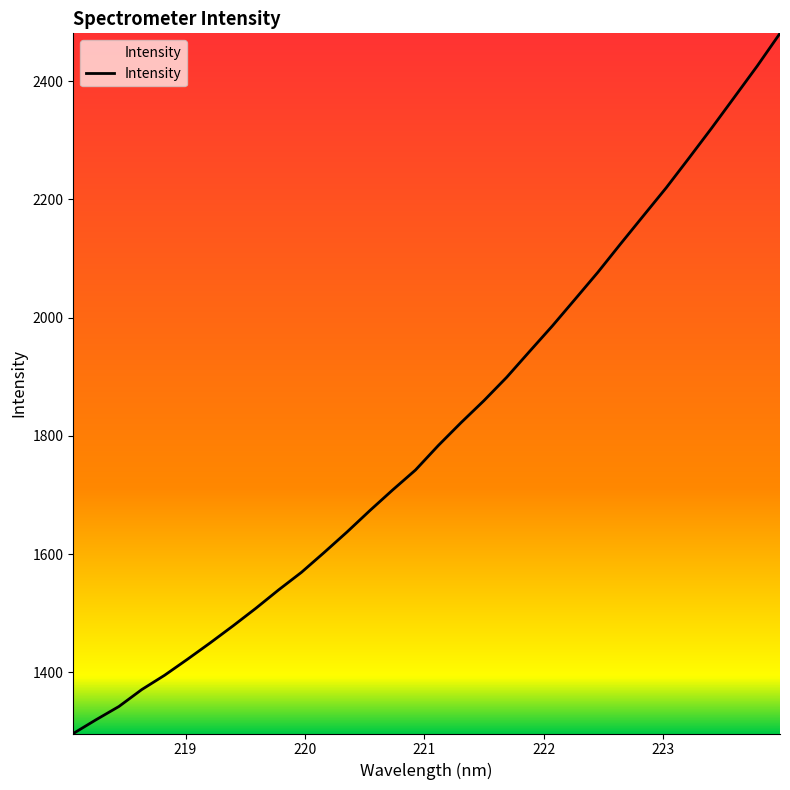

What is the maximum value shown in the chart?

2481.1